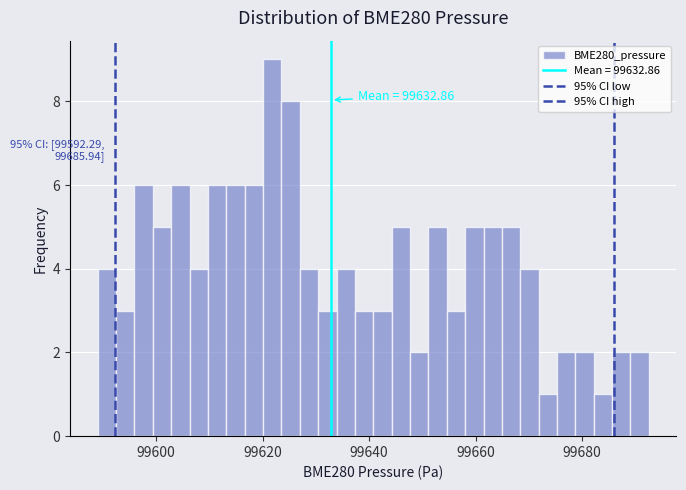

Around what value on the x-axis is the tallest bar? Give the approximate position of its centre, as read against the axis.

99622